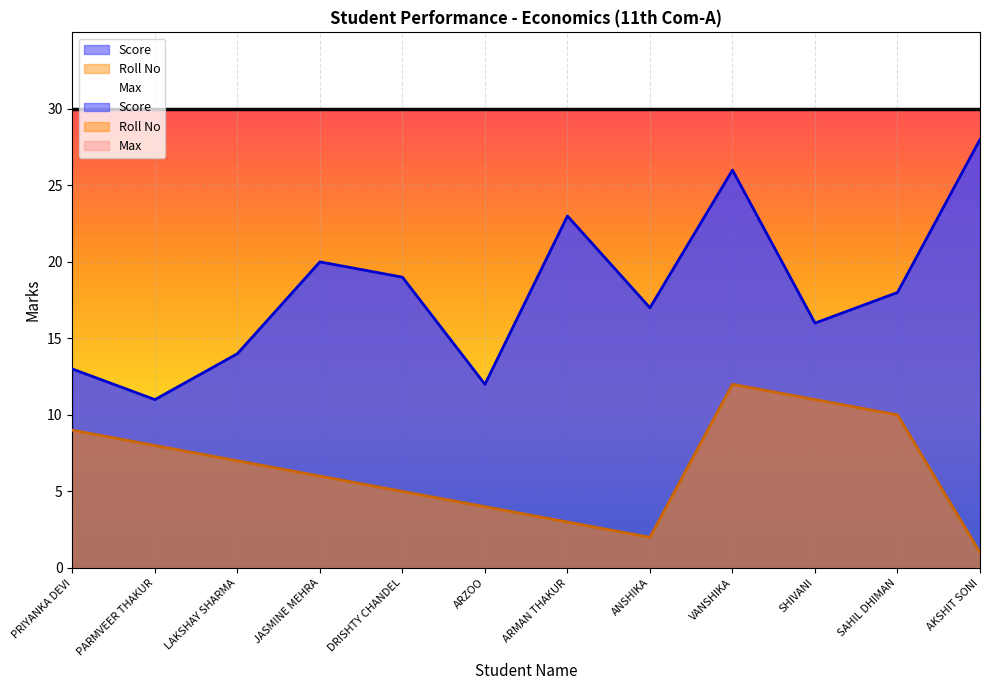

How many lines are shown in the chart?

2